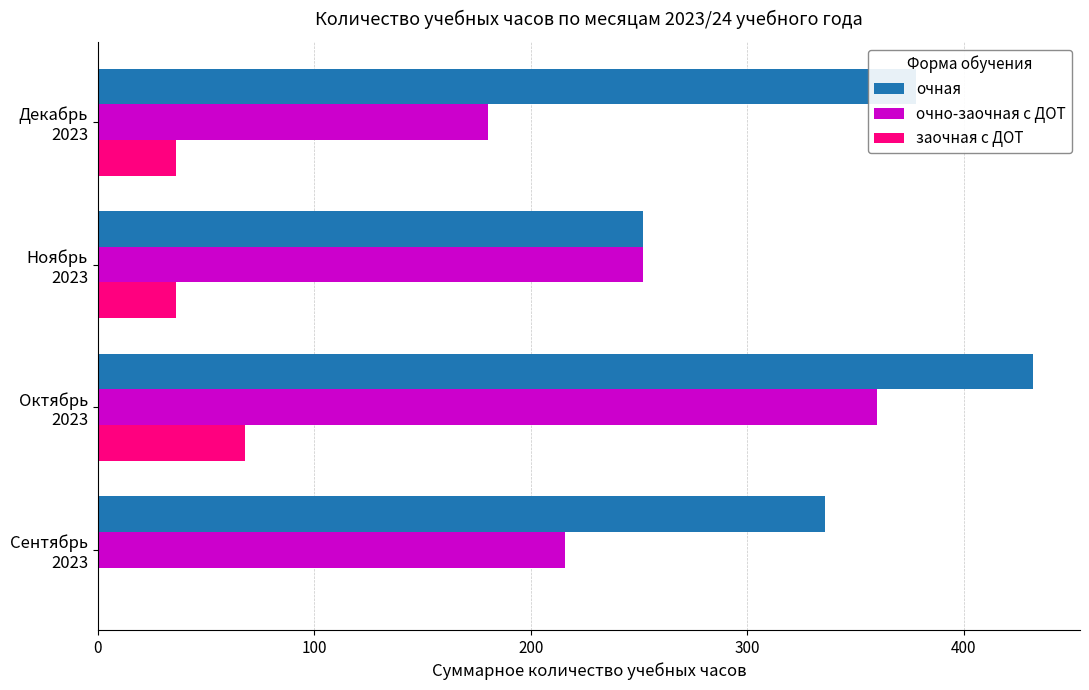

What is the sum of all очно-заочная с ДОТ values?

1008